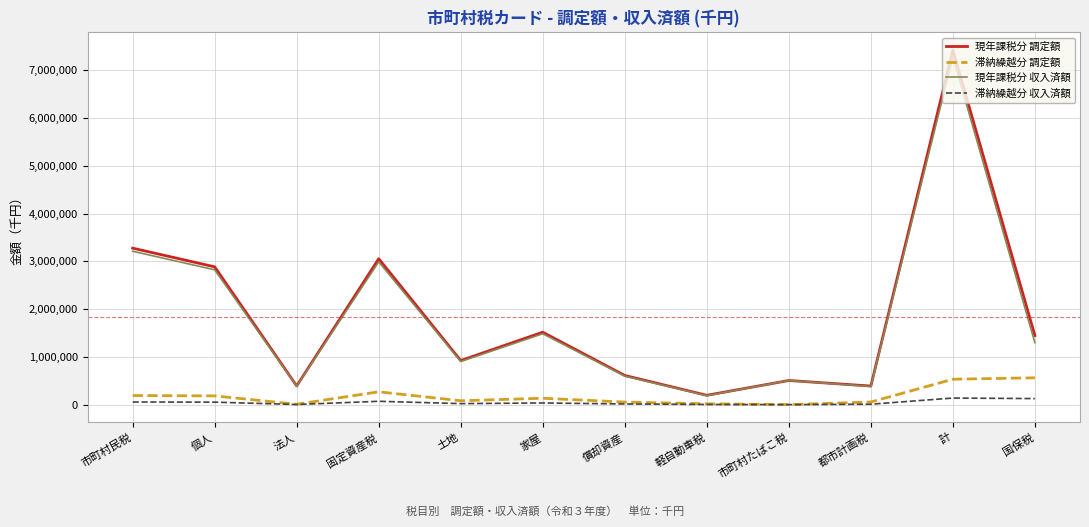

At which category is the sum across all series the highest?

計